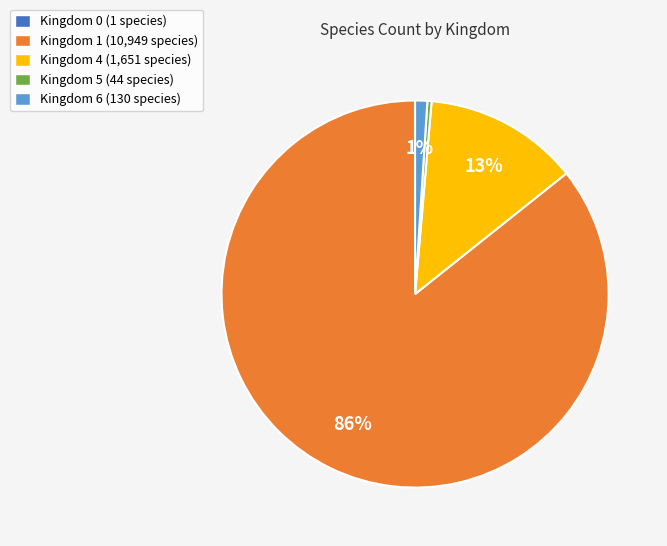

Combined, do Kingdom 1 (10,949 species) and Kingdom 6 (130 species) account for over 50%?

Yes